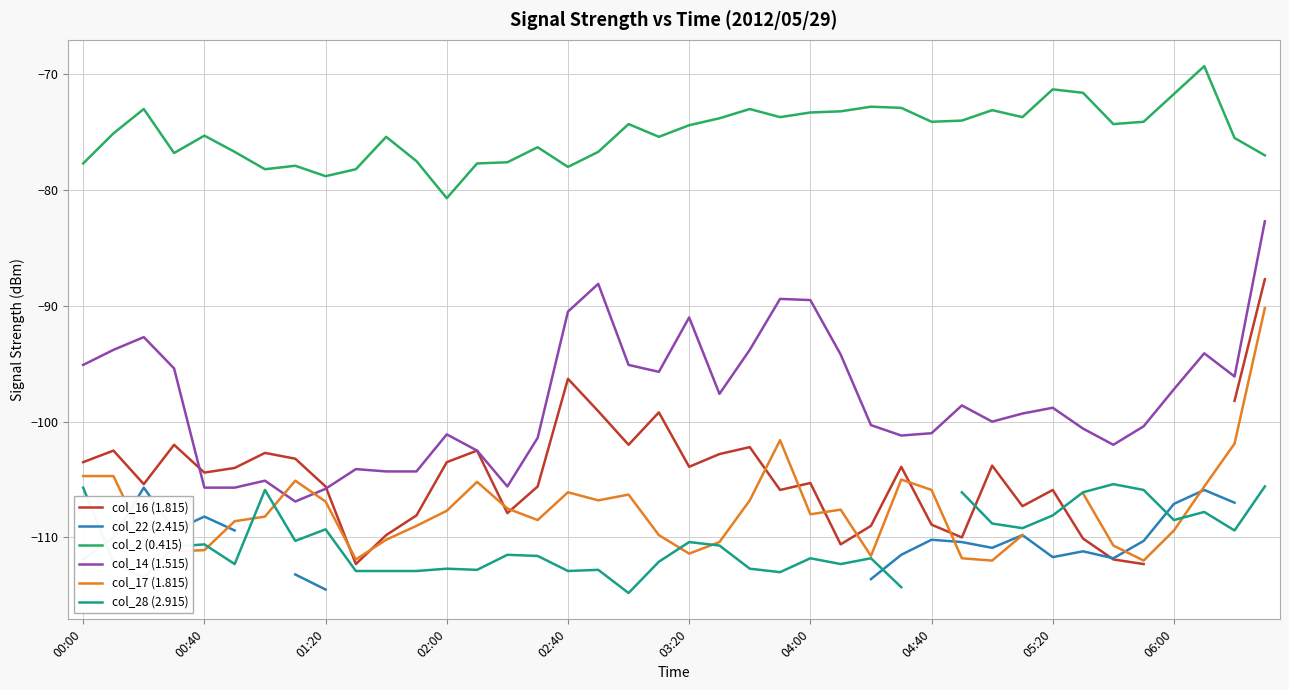

True or false: col_14 (1.515) has a value of -90.5 at 02:40.

True